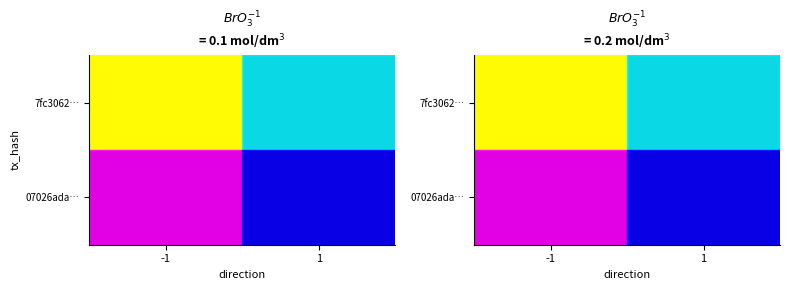

Is the value of 7fc3062… at 1 greater than the value of 07026ada… at 1?

No